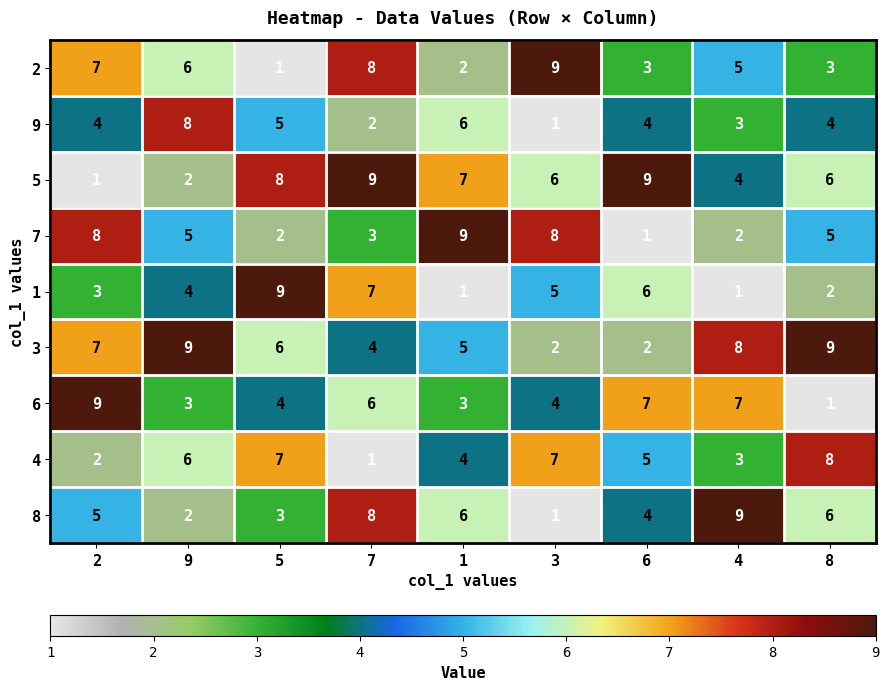

What is the difference between the highest and lowest values at 1?

8